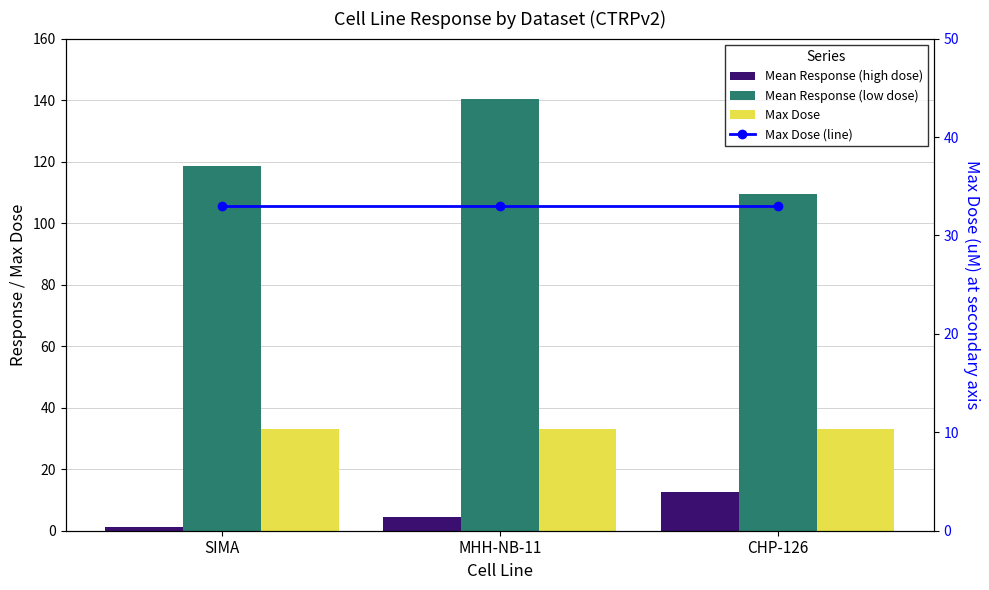

The Mean Response (low dose) series shows 109.4 at CHP-126. True or false?

True